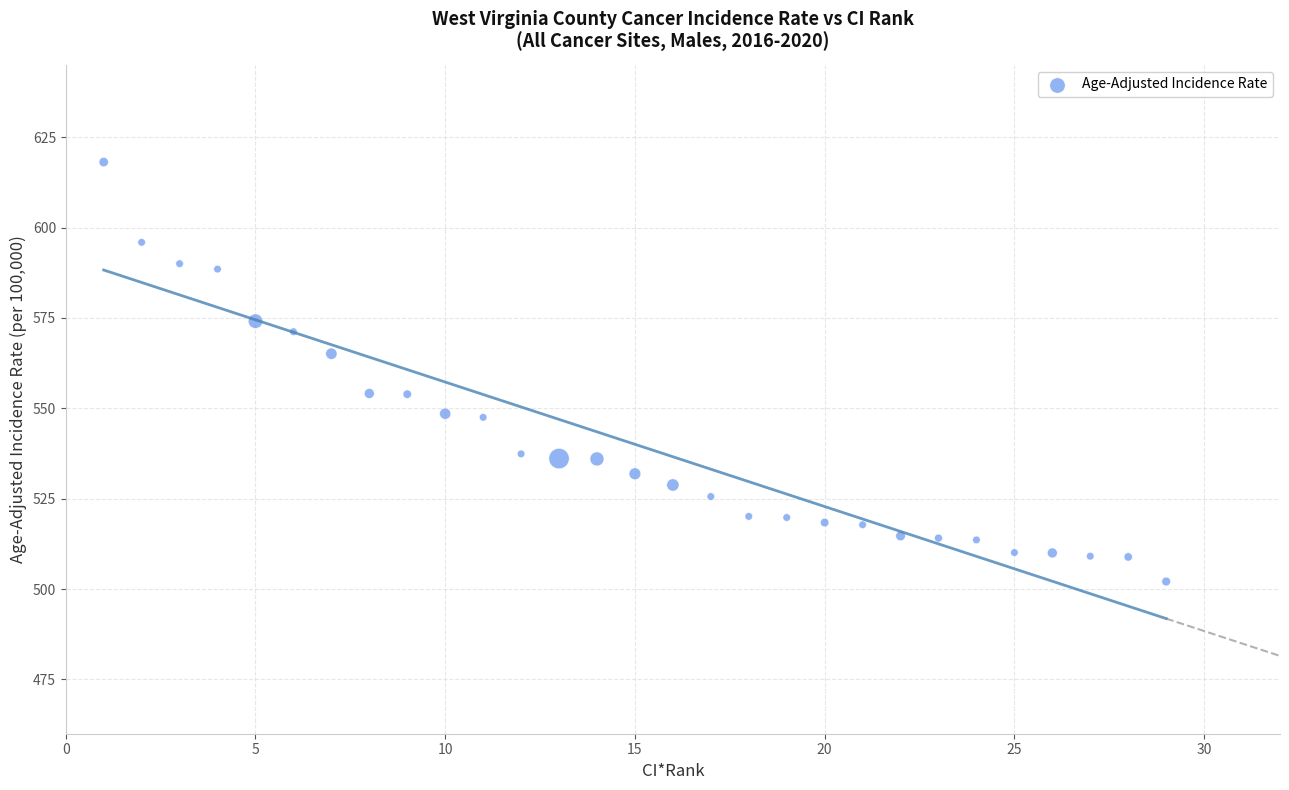

What is the range of X values (max minus min)?

28.0